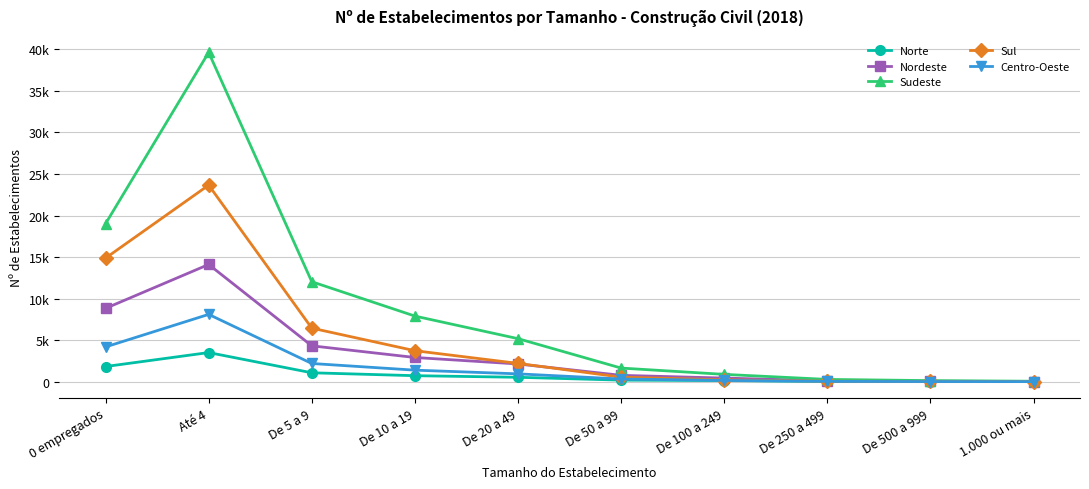

What are all the series names shown in the legend?

Norte, Nordeste, Sudeste, Sul, Centro-Oeste